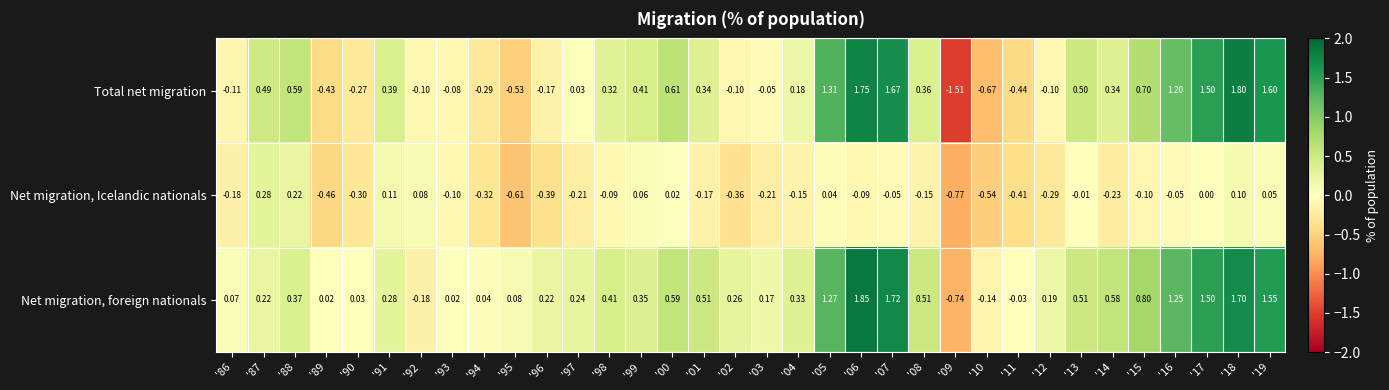

Count the number of data series in this chart.

3